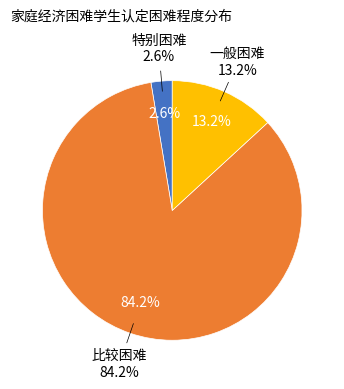

Is it true that 特别困难 is 14% of the pie?

False